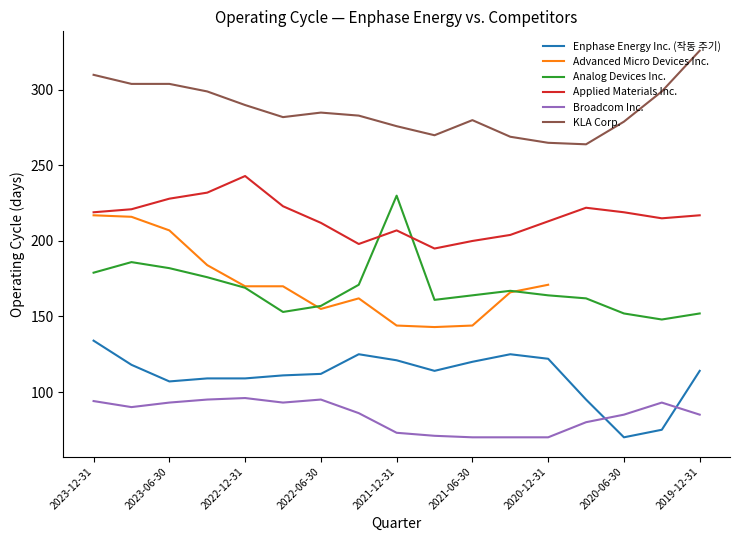

True or false: KLA Corp. has a value of 78 at 2023-09-30.

False